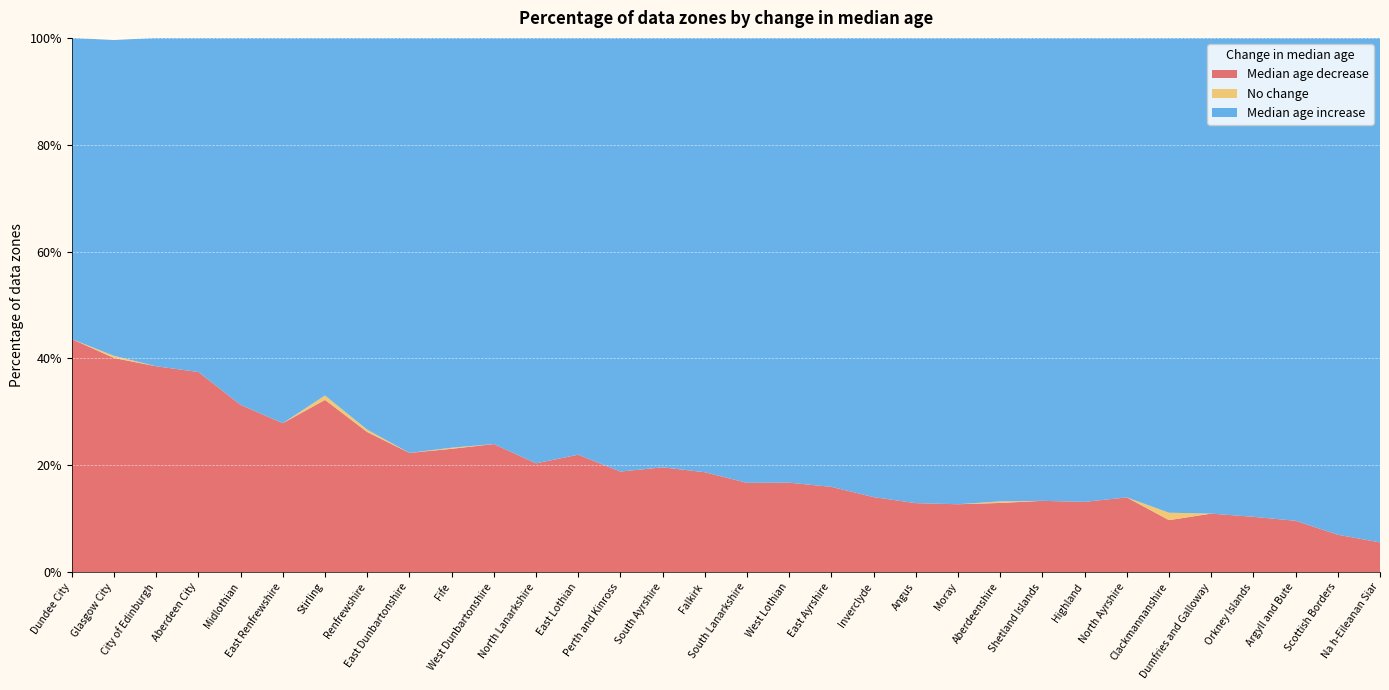

Reading left to right, what are all the values shown in this chart?

Median age decrease: 0.4	0.4	0.4	0.4	0.3	0.3	0.3	0.3	0.2	0.2	0.2	0.2	0.2	0.2	0.2	0.2	0.2	0.2	0.2	0.1	0.1	0.1	0.1	0.1	0.1	0.1	0.1	0.1	0.1	0.1	0.1	0.1
No change: 0.0	0.0	0.0	0.0	0.0	0.0	0.0	0.0	0.0	0.0	0.0	0.0	0.0	0.0	0.0	0.0	0.0	0.0	0.0	0.0	0.0	0.0	0.0	0.0	0.0	0.0	0.0	0.0	0.0	0.0	0.0	0.0
Median age increase: 0.6	0.6	0.6	0.6	0.7	0.7	0.7	0.7	0.8	0.8	0.8	0.8	0.8	0.8	0.8	0.8	0.8	0.8	0.8	0.9	0.9	0.9	0.9	0.9	0.9	0.9	0.9	0.9	0.9	0.9	0.9	0.9